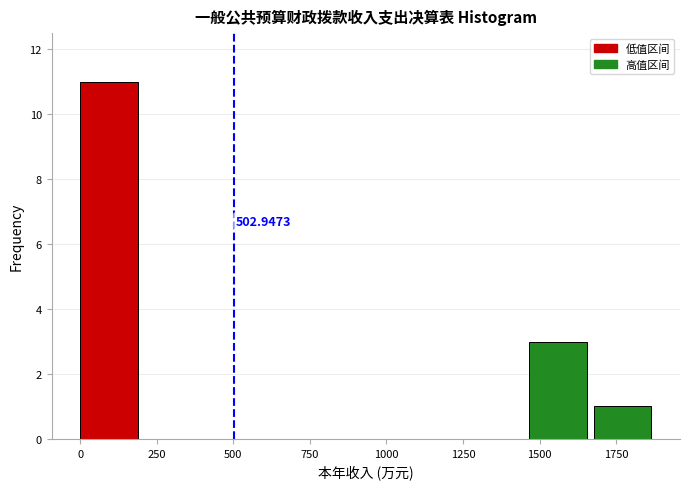

Over which range of the x-axis is the bar tallest?

0 to 200